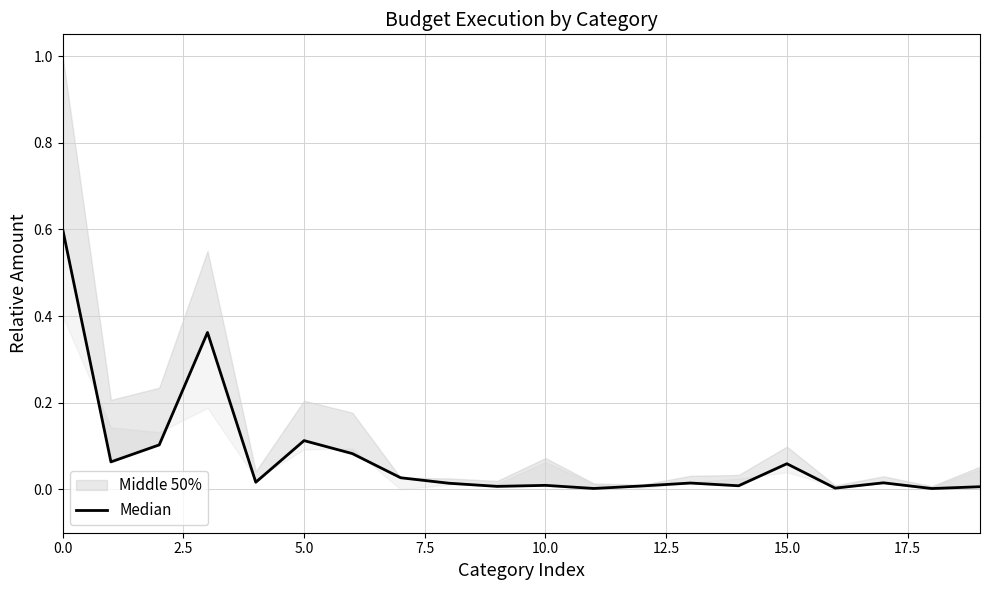

How many points are higher than both their immediate neighbors (excluding endpoints)?

6